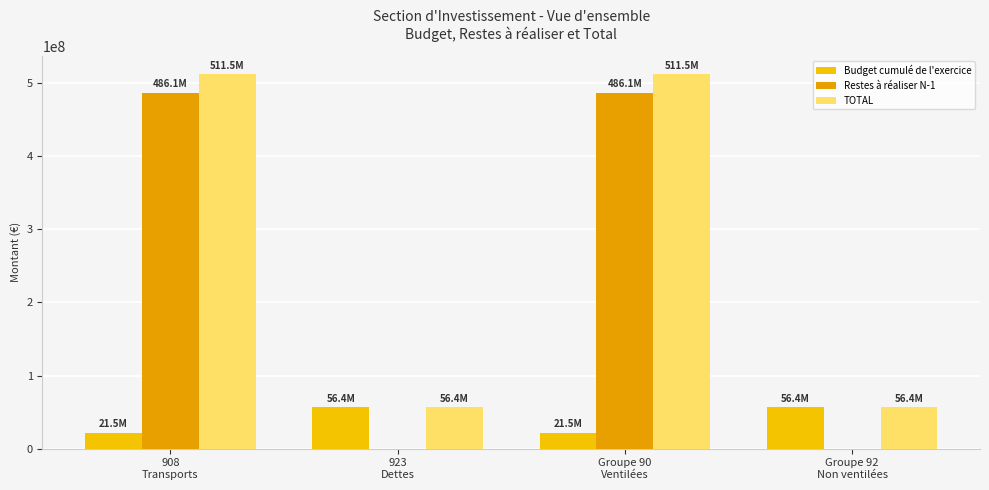

What are all the series names shown in the legend?

Budget cumulé de l'exercice, Restes à réaliser N-1, TOTAL